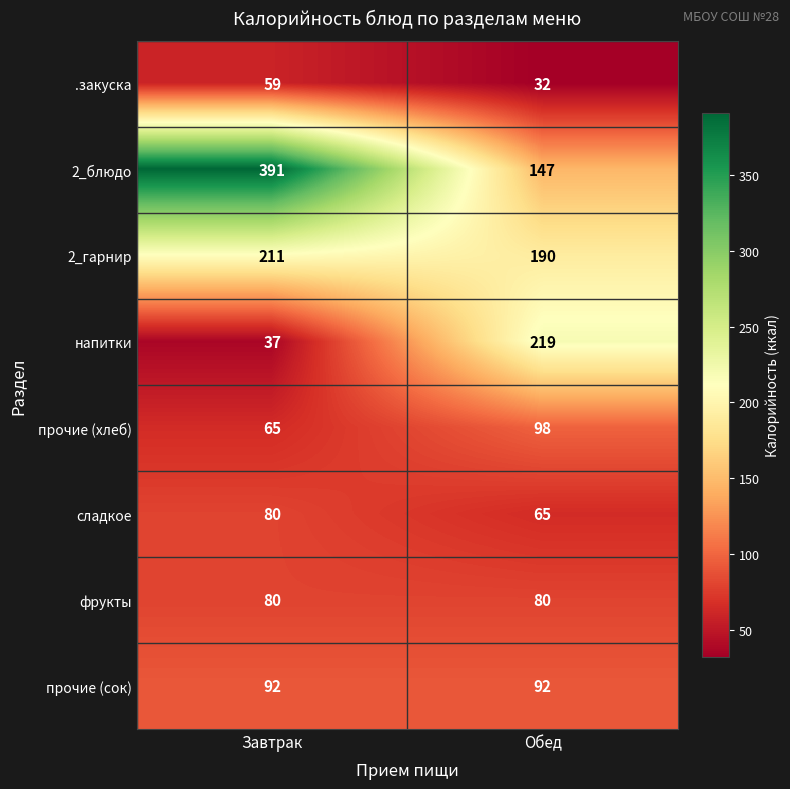

At which category is the sum across all series the highest?

Завтрак